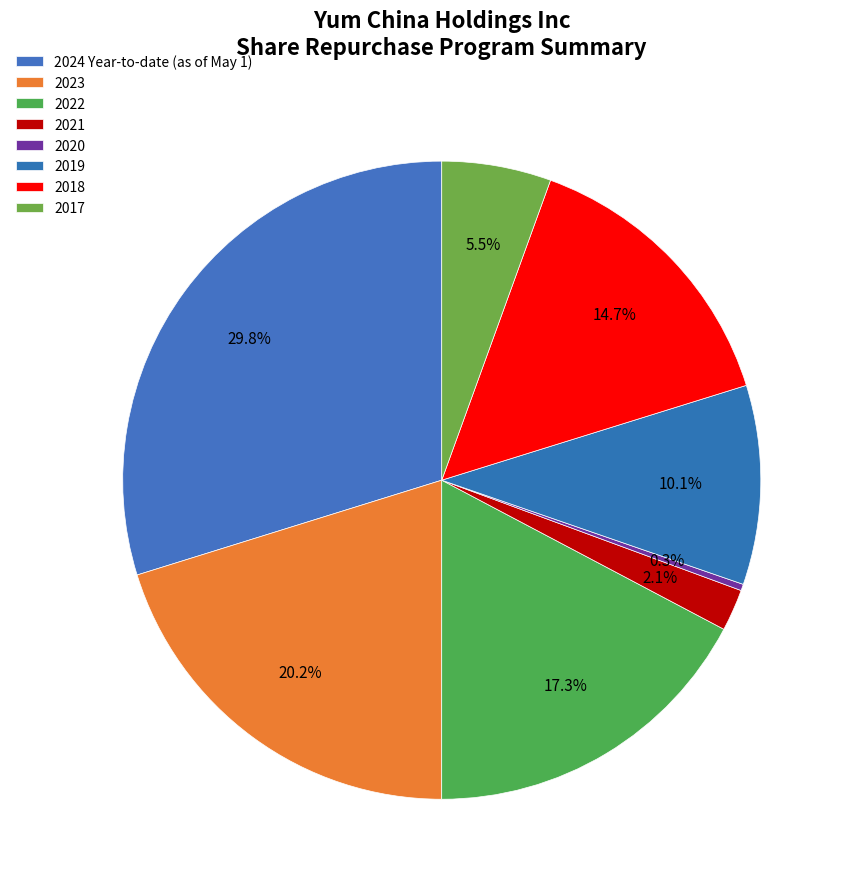

What percentage is NOT represented by 2018?

85.3%